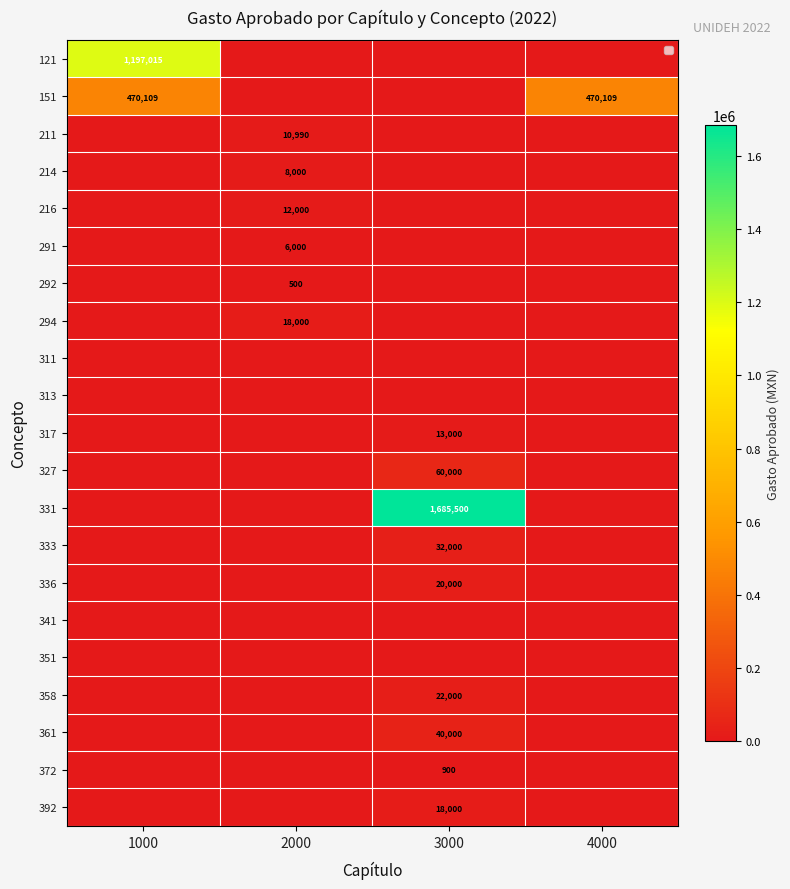

Is it true that 294 equals 18000 at 2000?

True